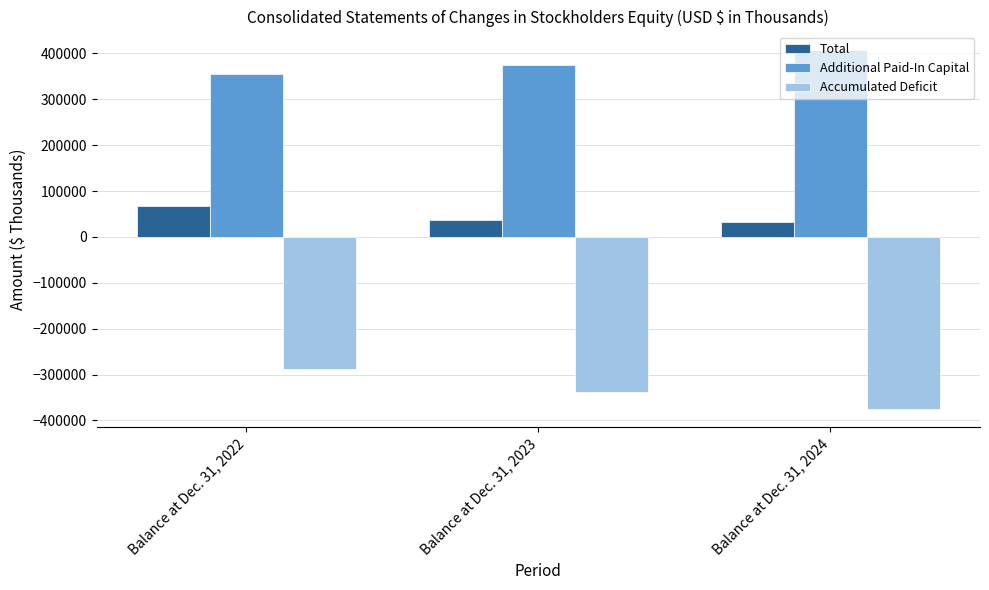

What is the value of the Additional Paid-In Capital bar at the 1st from the left?

355220